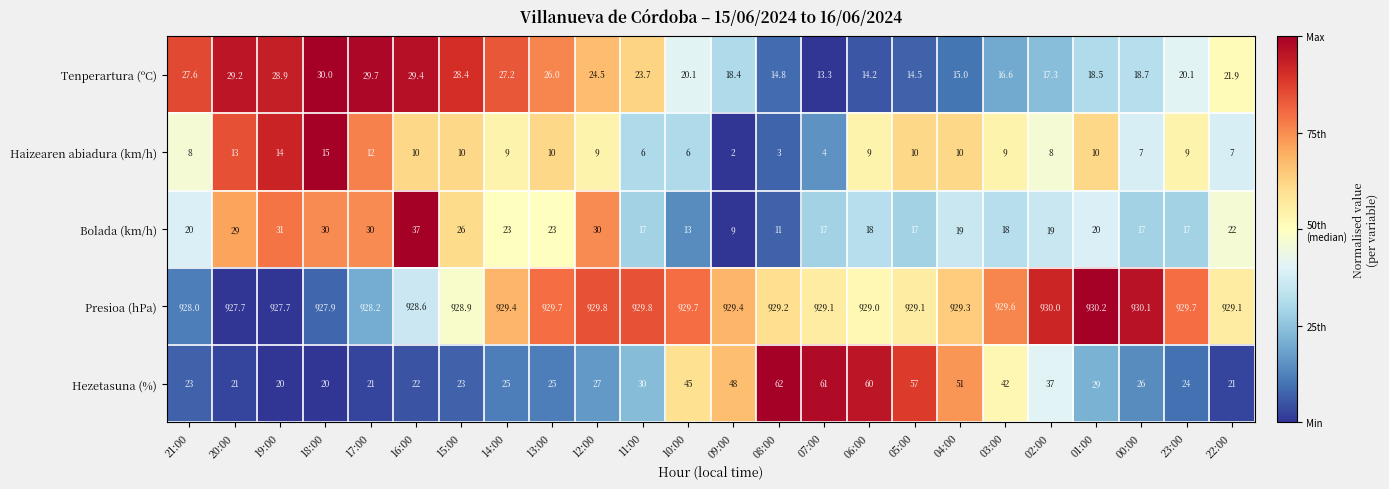

Is the value of Haizearen abiadura (km/h) at 12:00 greater than the value of Presioa (hPa) at 00:00?

No